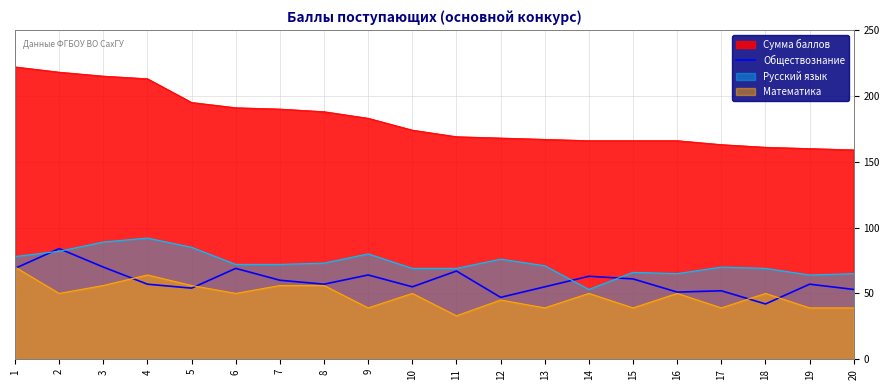

What is the sum of the values at 5 and 18?

96